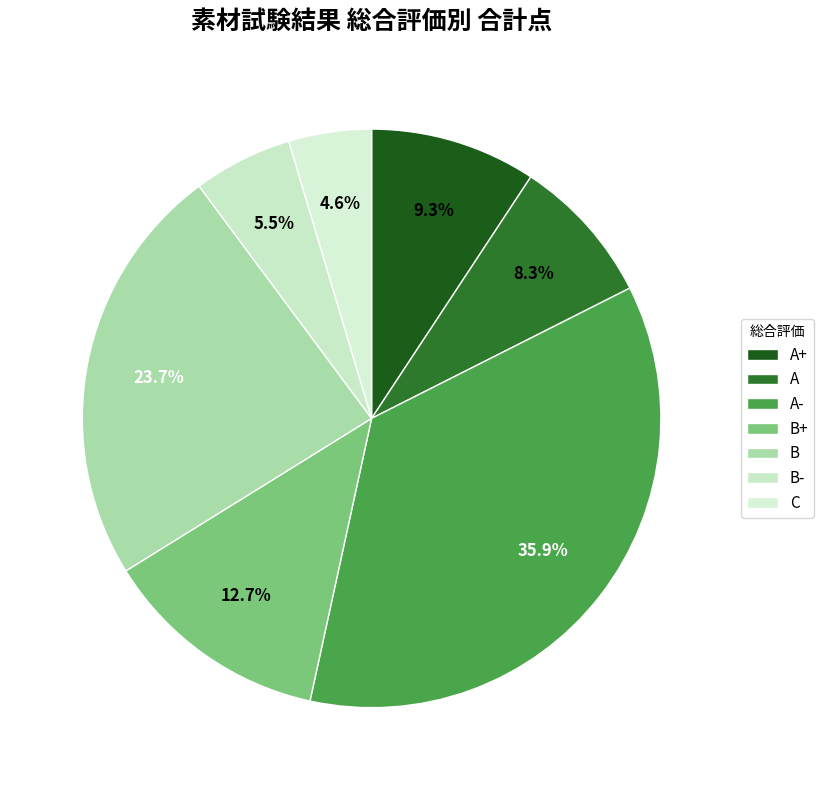

How many slices are in this pie chart?

7